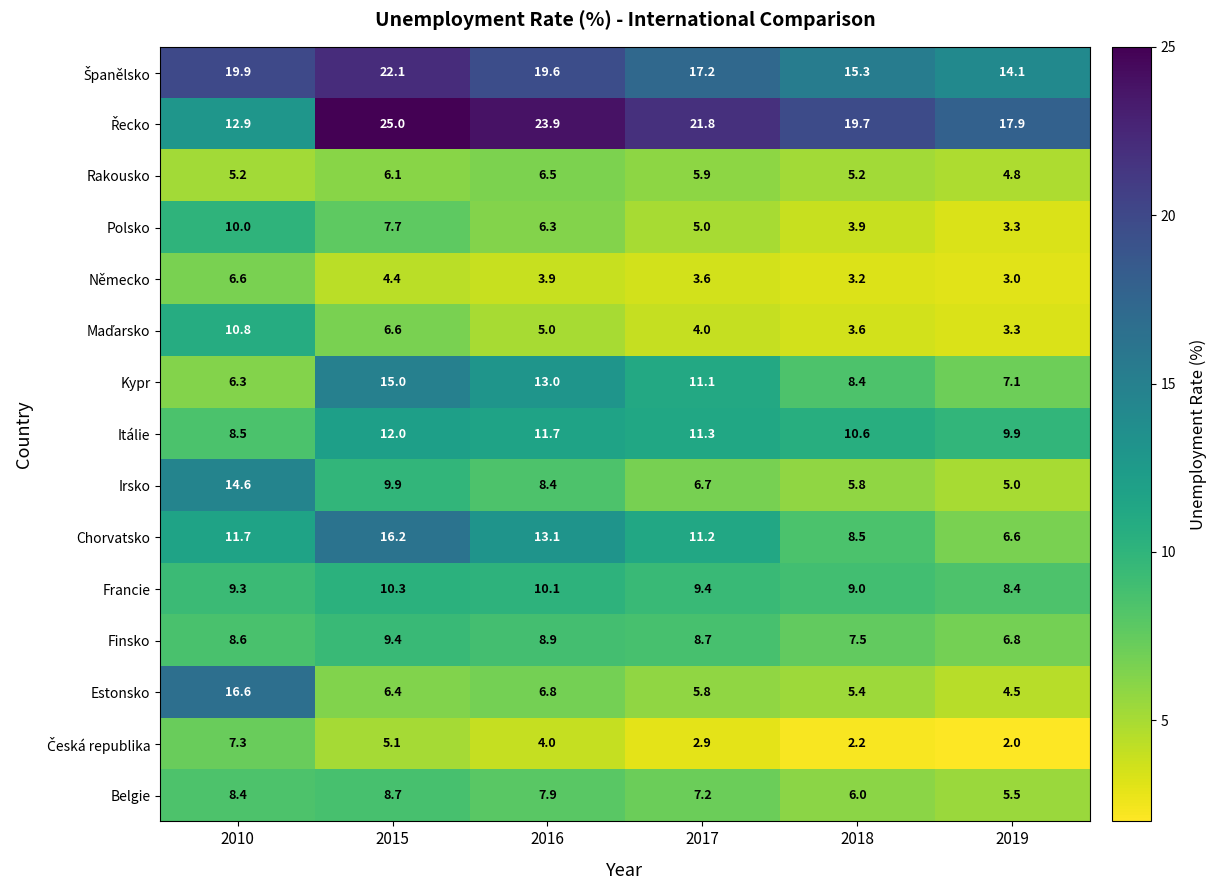

Is it true that Kypr equals 8.4 at 2018?

True